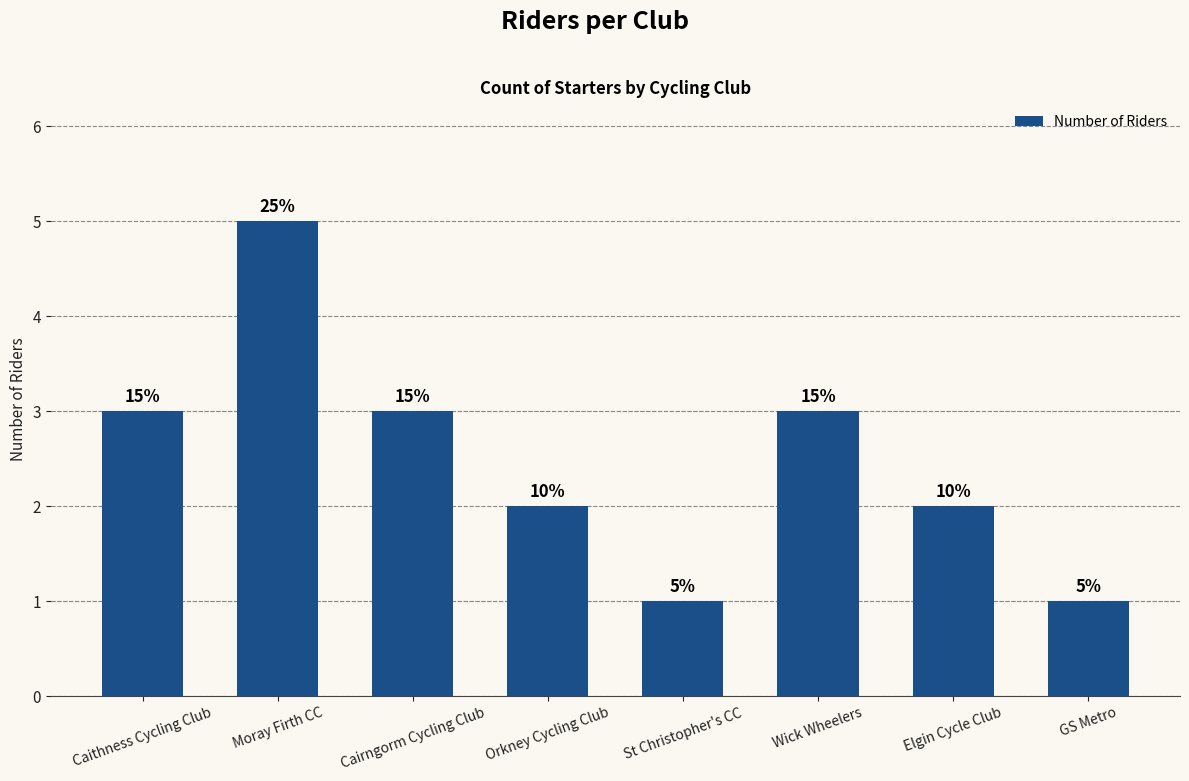

Which label corresponds to the smallest value in the chart?

St Christopher's CC